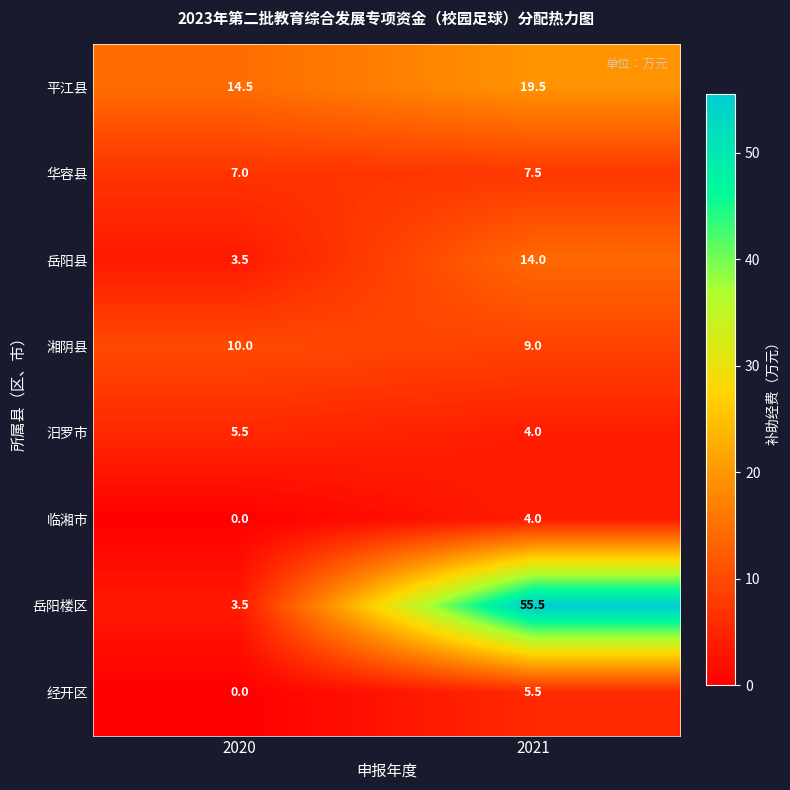

Is it true that 湘阴县 equals 14.1 at 2020?

False